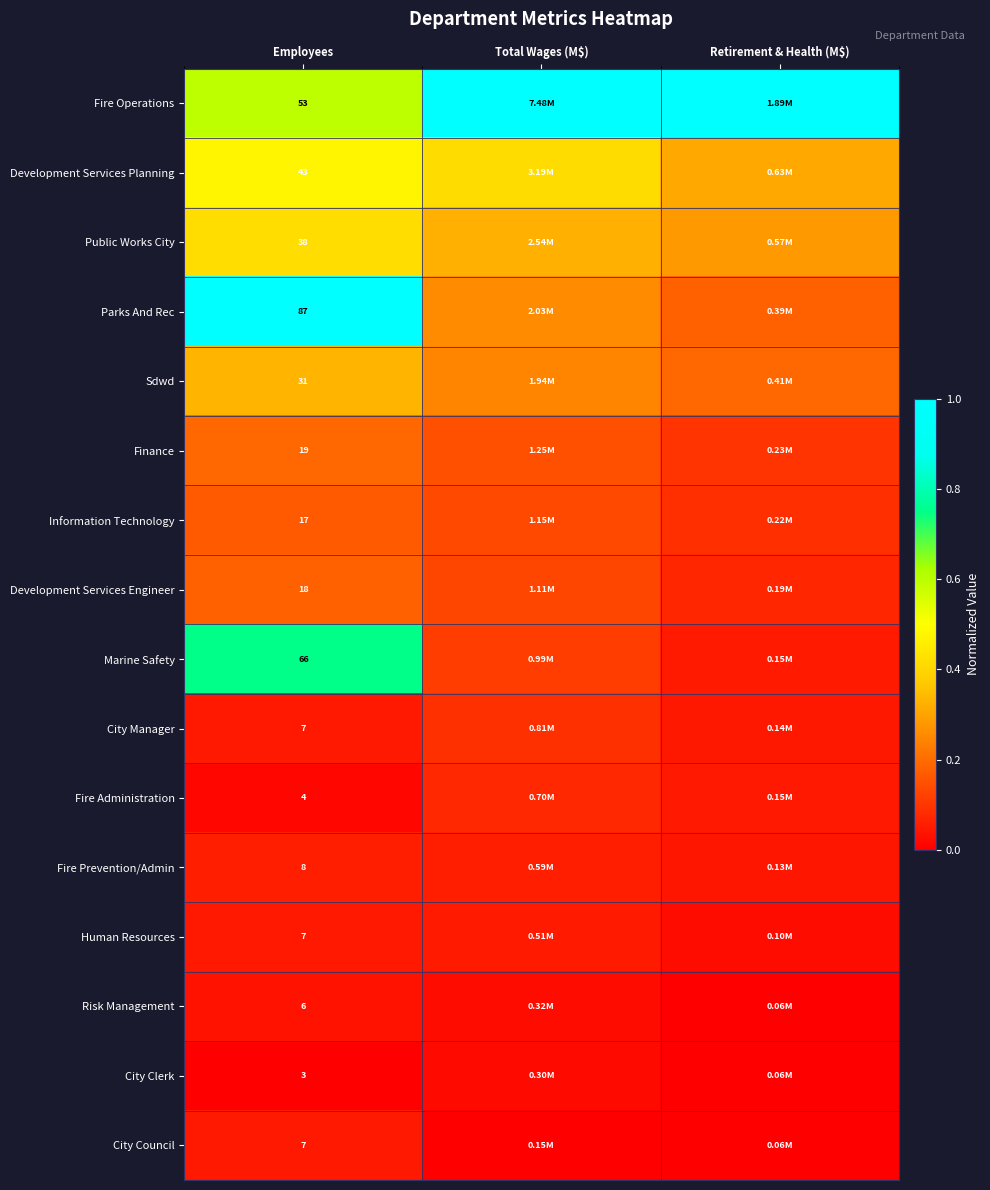

How many series are shown in this chart?

16